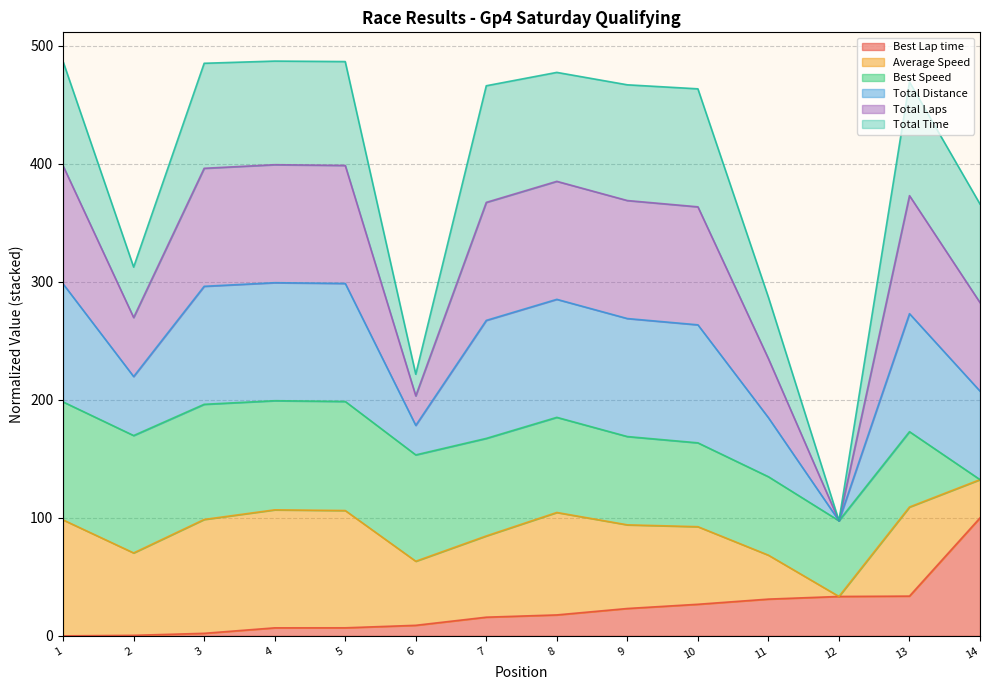

True or false: Total Distance and Average Speed cross at least once.

False